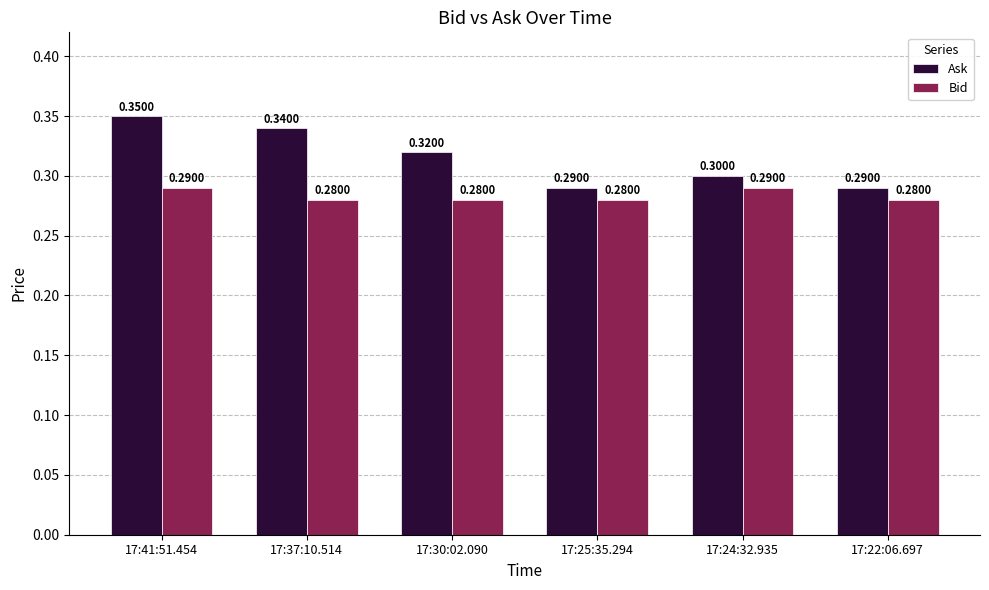

Which series has the largest range (max minus min)?

Ask